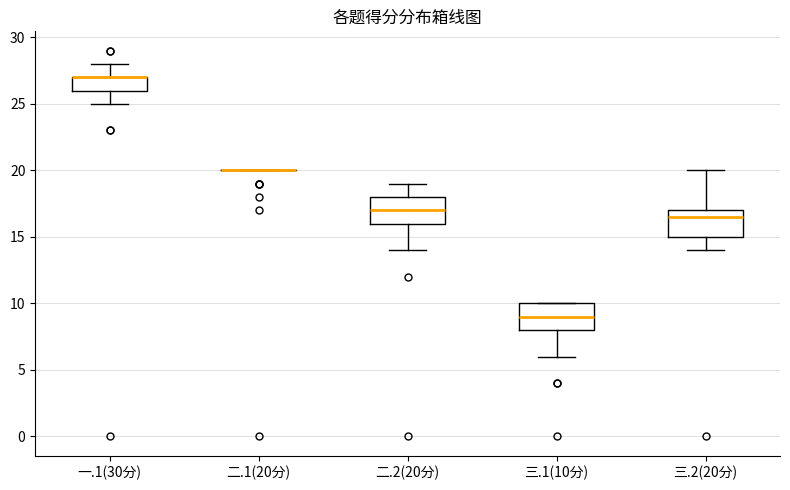

Reading left to right, transcribe this box plot: for each box, give where its median line is, the range the box spans, and where its two whiskers end, as read against the y-axis. The values are not printed on the chart, so give them approximately, as read against the axis.

一.1(30分): median 27.0 (drawn on the box's upper edge), box 26.0 to 27.0, whiskers 25.0 to 28.0
二.1(20分): box collapsed to a line at 20.0, whiskers 20.0 to 20.0
二.2(20分): median 17.0, box 16.0 to 18.0, whiskers 14.0 to 19.0
三.1(10分): median 9.0, box 8.0 to 10.0, whiskers 6.0 to 10.0
三.2(20分): median 16.5, box 15.0 to 17.0, whiskers 14.0 to 20.0